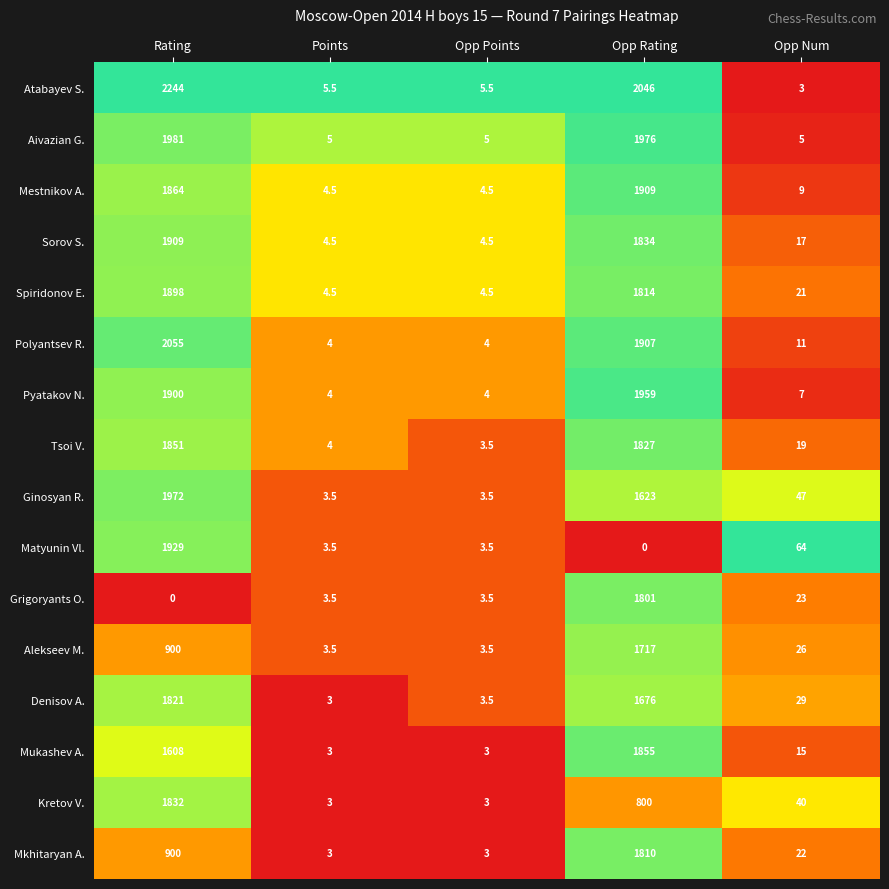

Is it true that Ginosyan R. equals 1972.0 at Rating?

True